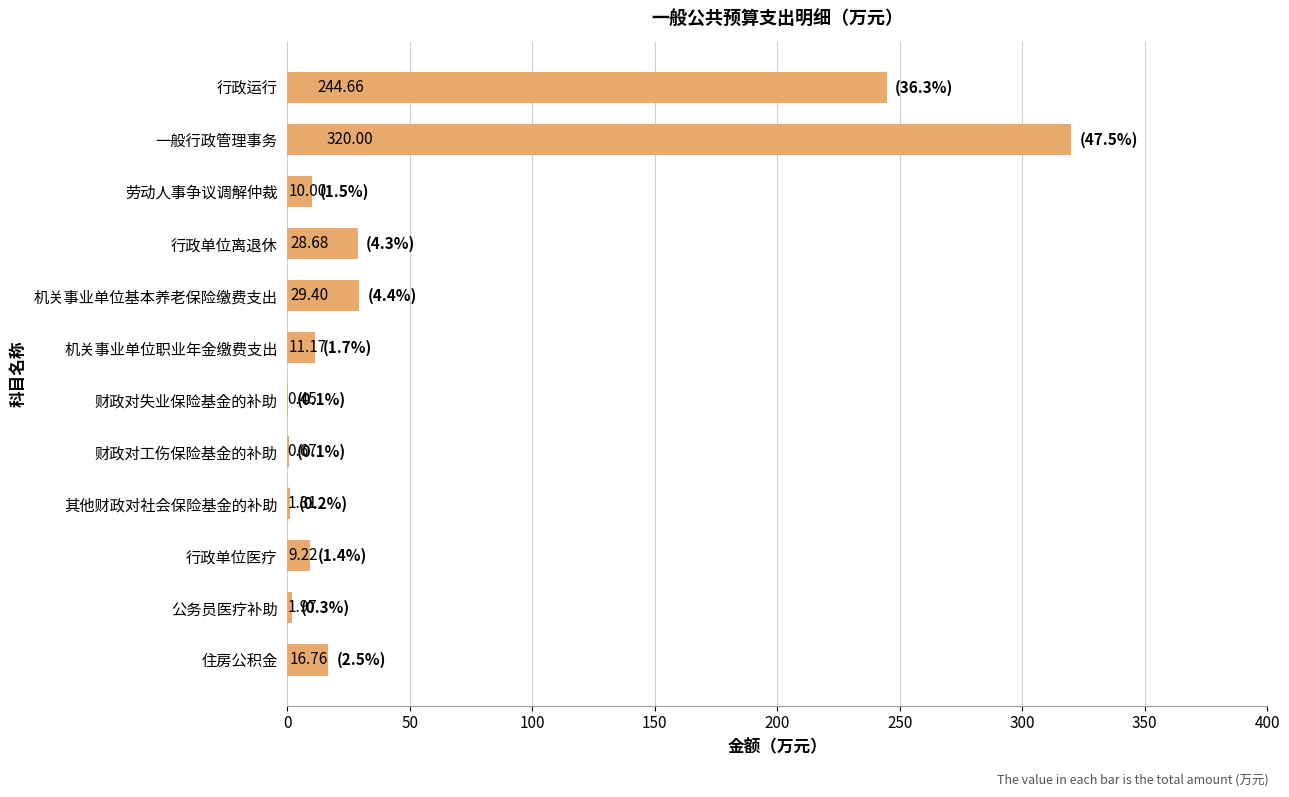

Count the number of values greater than 11.

6